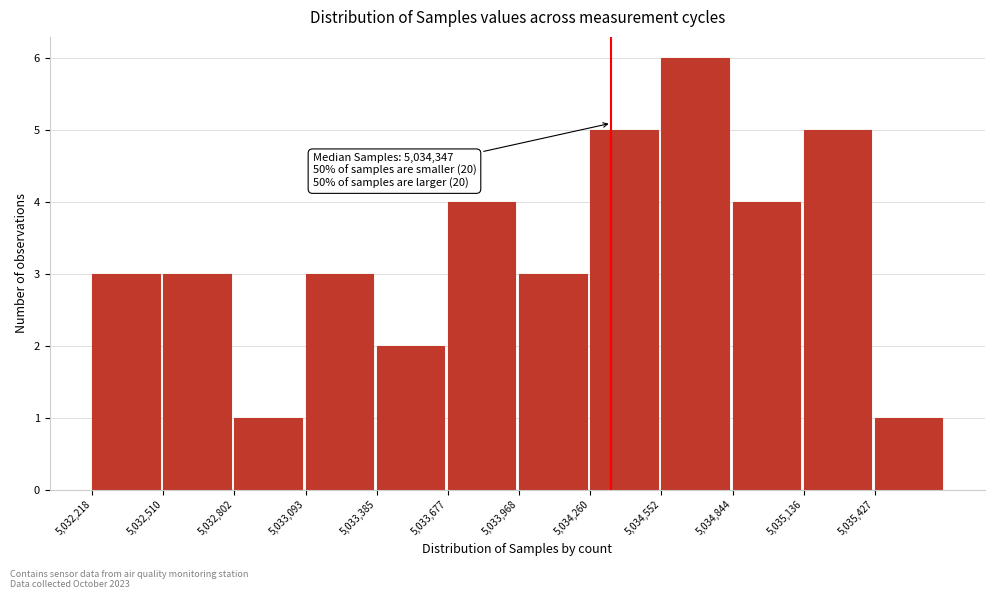

Over which range of the x-axis is the bar tallest?

5034550 to 5034850